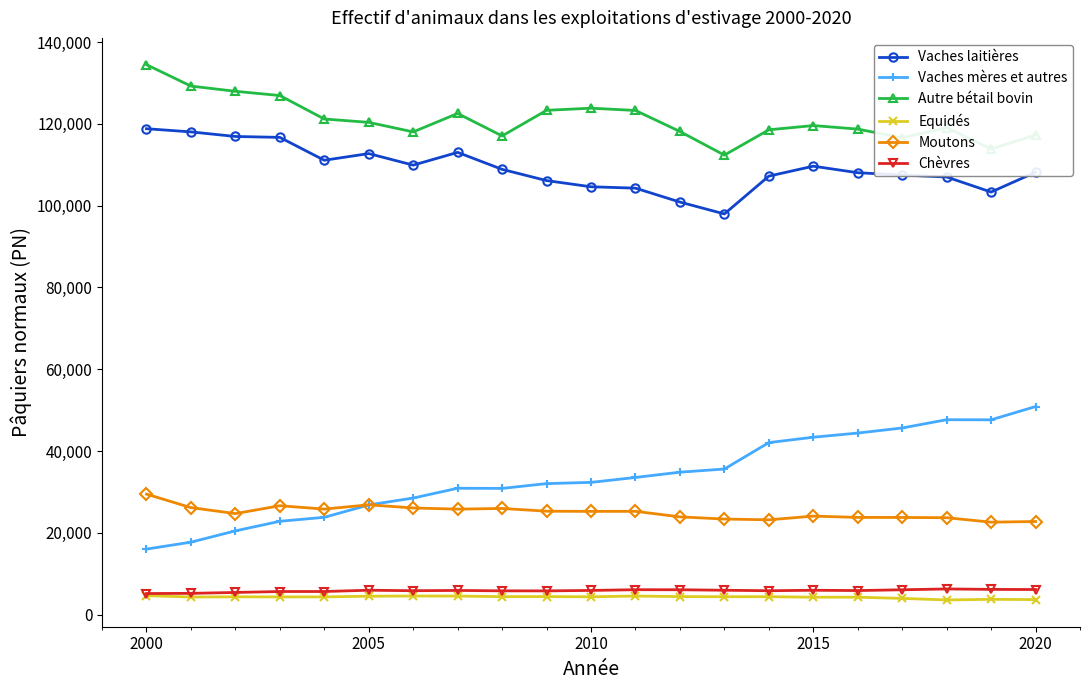

What is the minimum value for Equidés?

3599.0